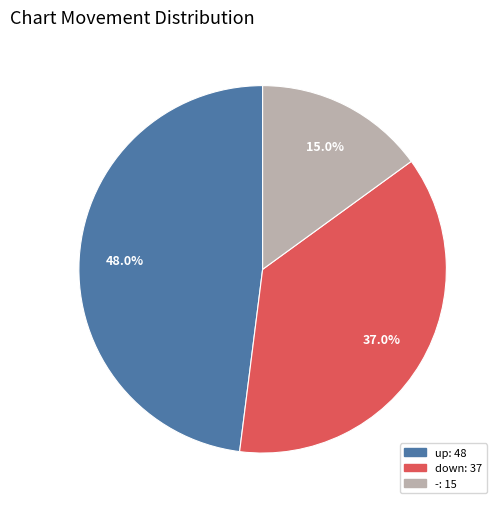

What percentage is the down slice, to the nearest percent?

37%